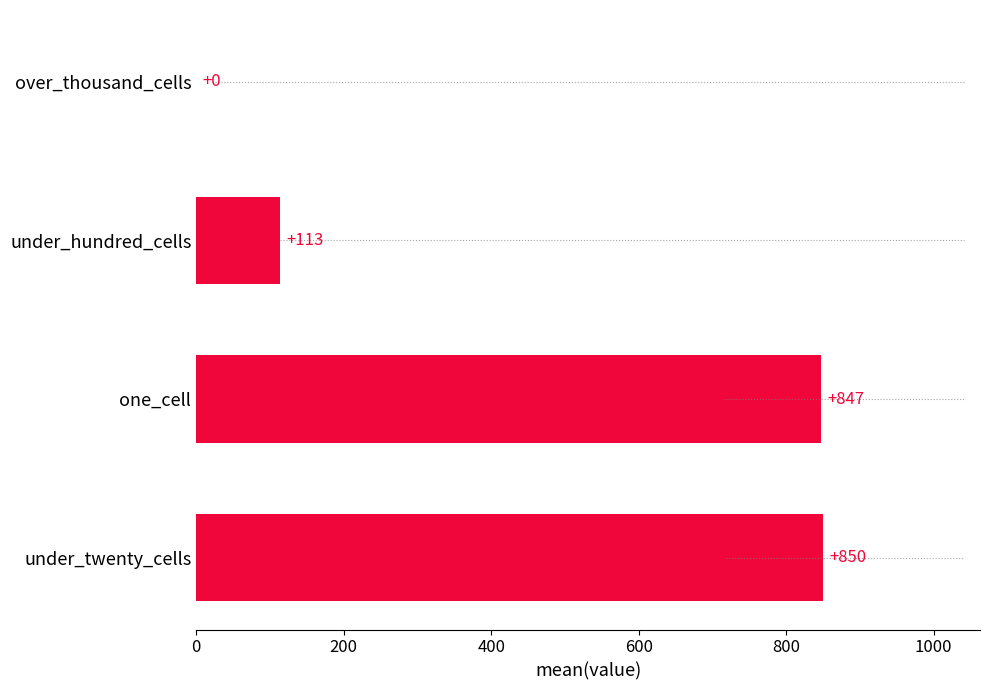

Which has a higher value, under_hundred_cells or under_twenty_cells?

under_twenty_cells